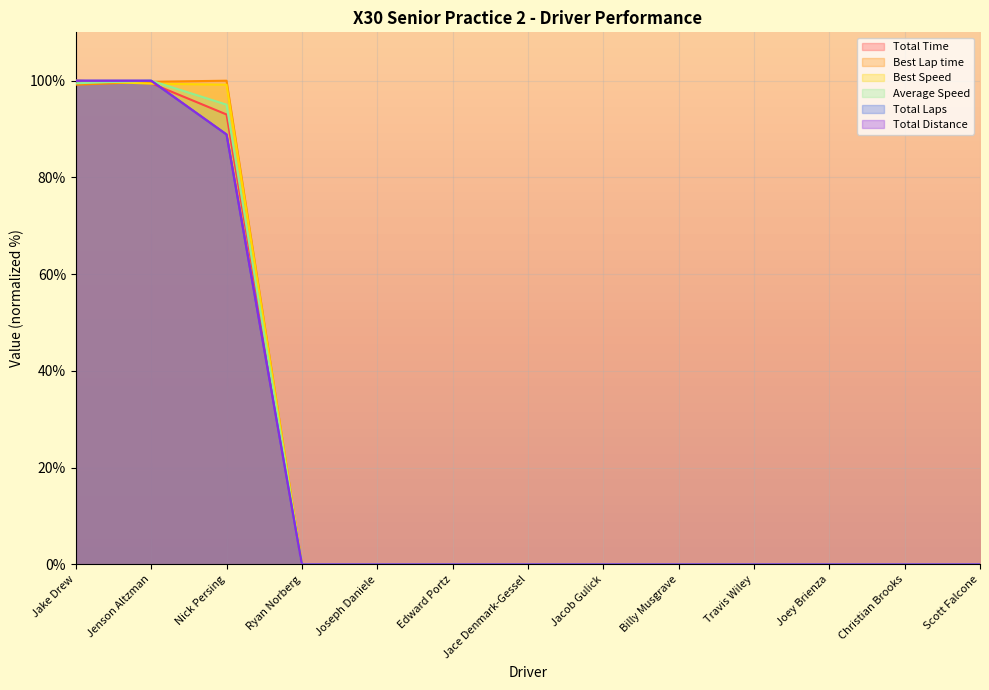

How many data points does each series have?

13